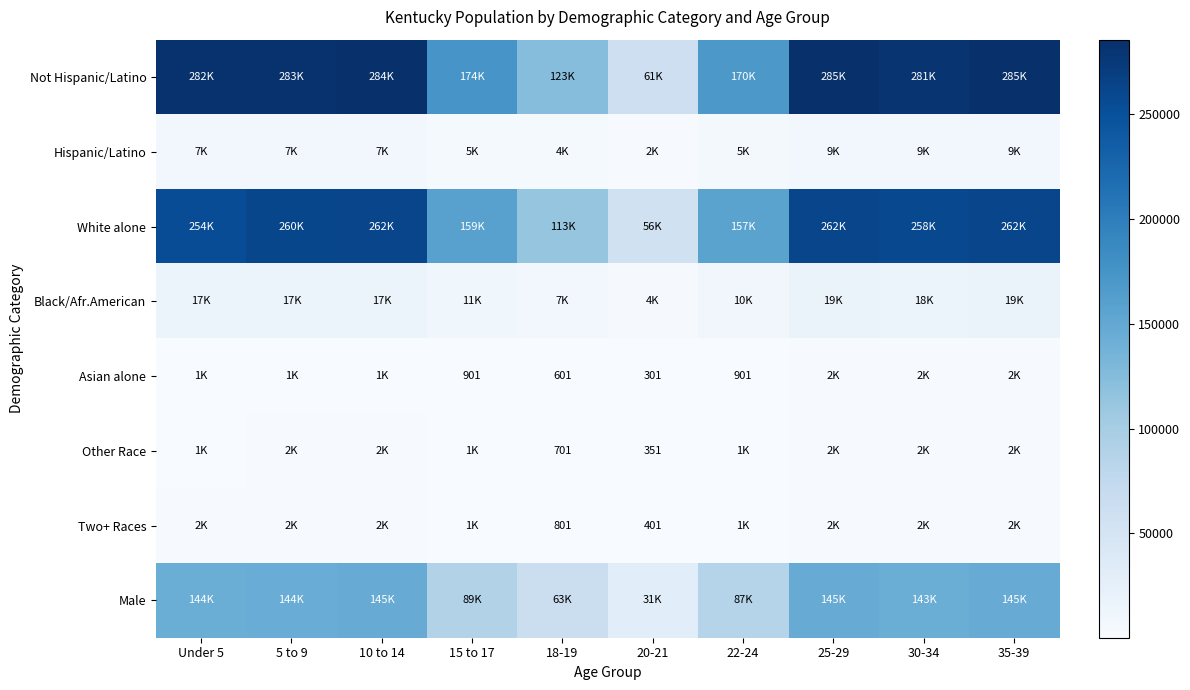

Is it true that Asian alone equals 956 at 18-19?

False